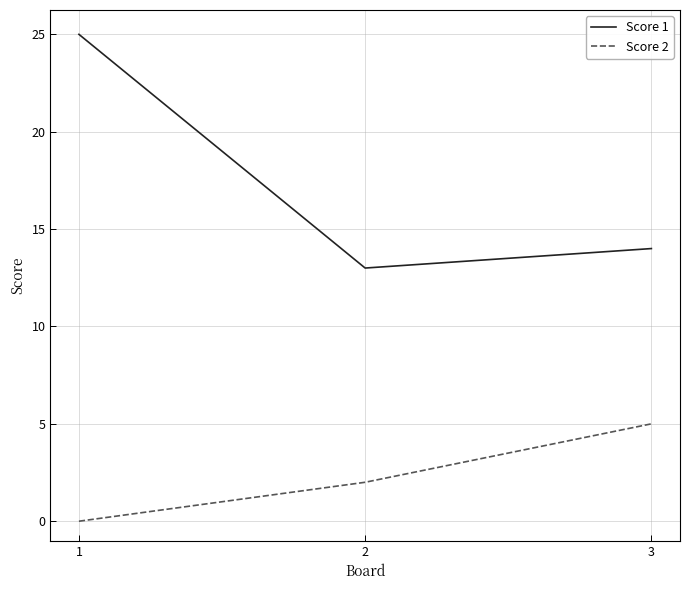

Which series has the largest total across all categories?

Score 1